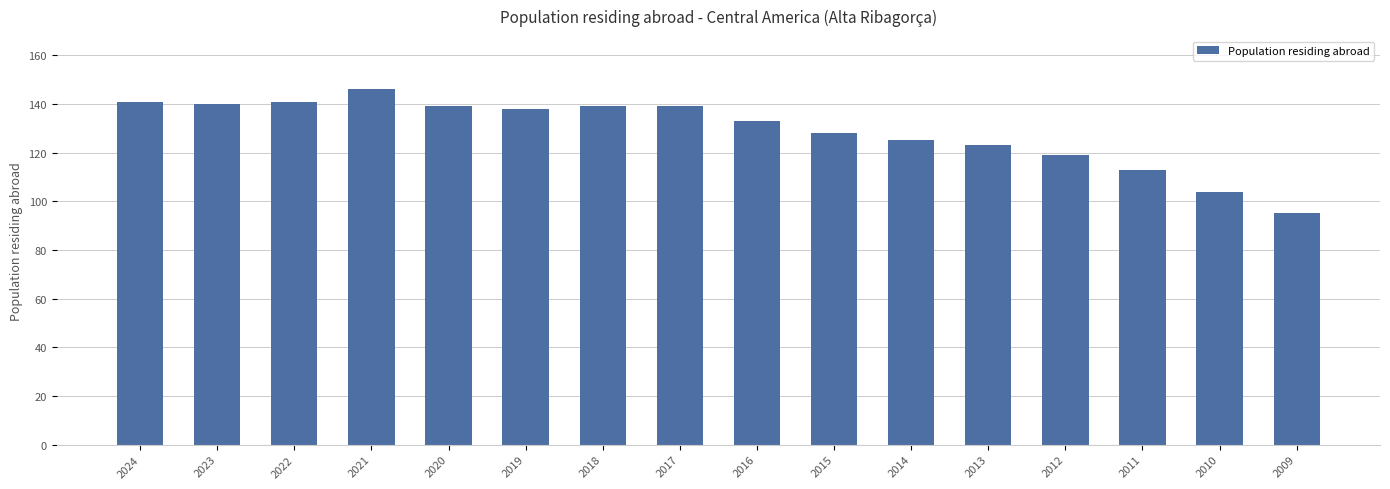

What is the maximum value shown in the chart?

146